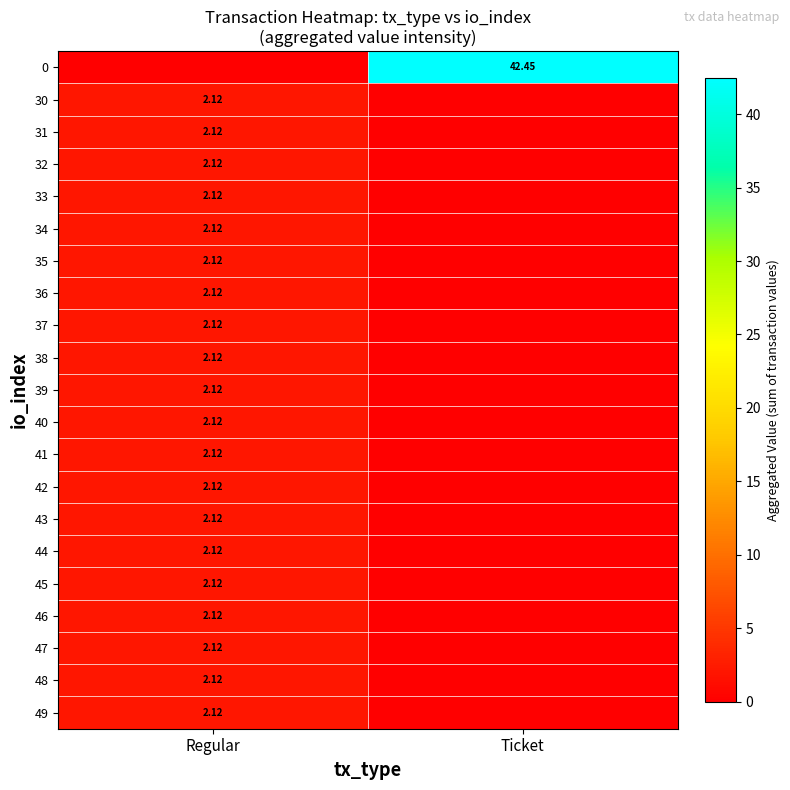

List the labels in order of 40 value, smallest first.

Ticket, Regular